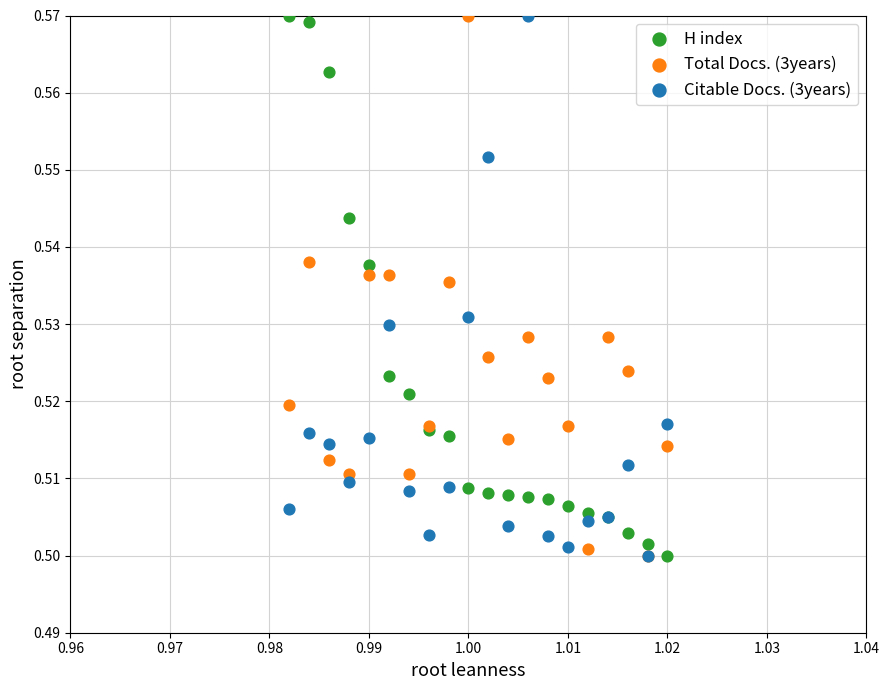

What are all the series names shown in the legend?

H index, Total Docs. (3years), Citable Docs. (3years)